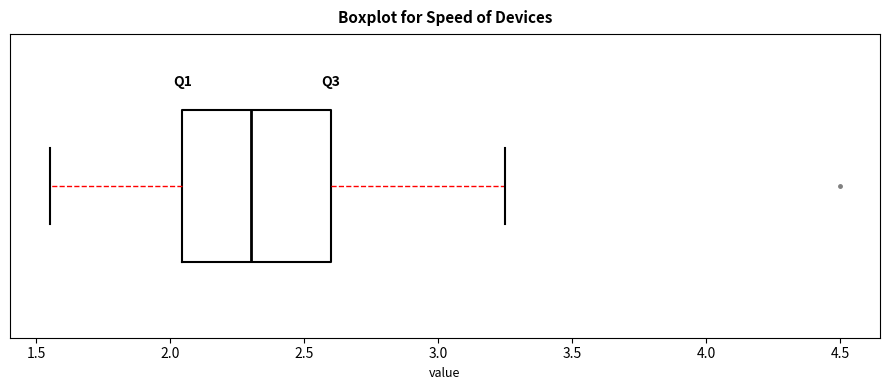

Read this box plot against the x-axis: the position of the median line, the range covered by the box, and the ends of both whiskers. The values are not printed on the chart, so give them approximately, as read against the axis.

median 2.30, box 2.05 to 2.60, whiskers 1.55 to 3.25